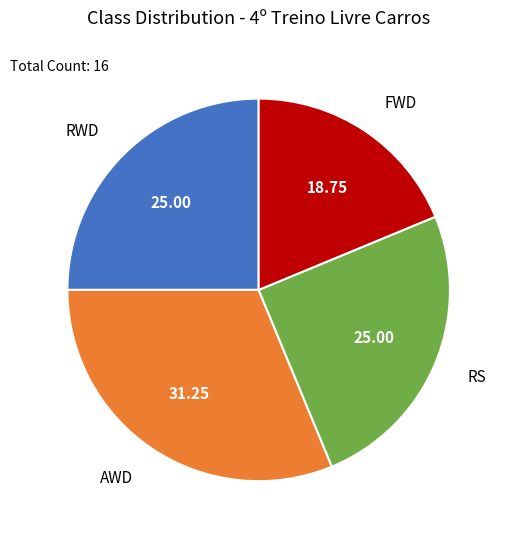

Is there a majority slice in this chart?

No